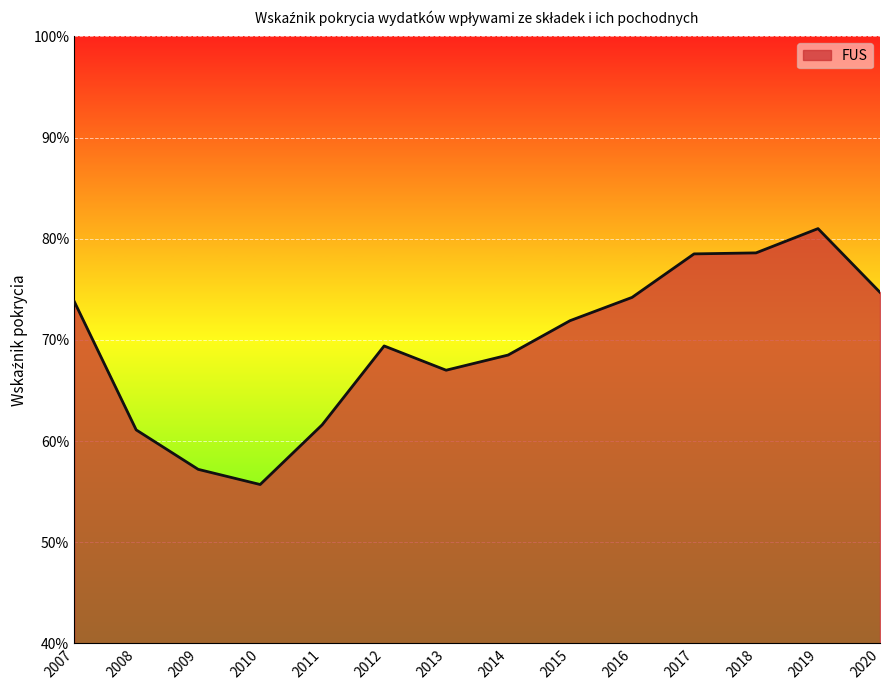

Does the chart have visible grid lines?

Yes